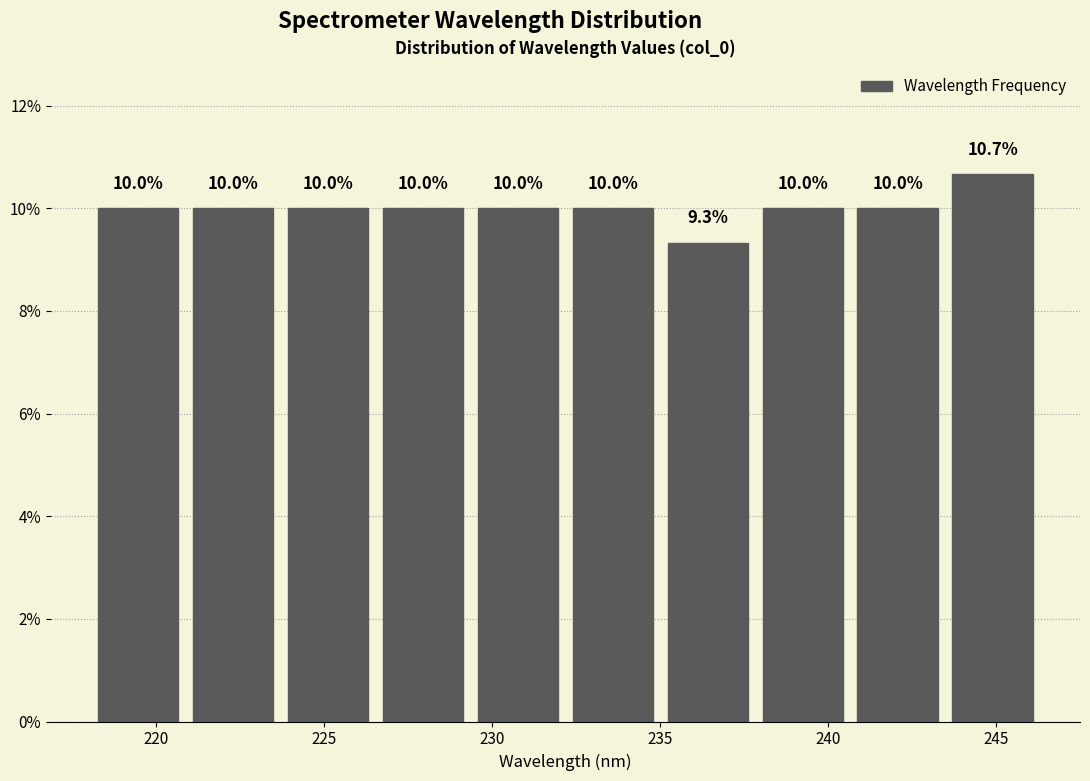

Reading left to right, transcribe this chart: for each bar, give the range it covers on the x-axis and its height. The bar edges are not printed on the chart, so give them approximately, as read against the axis.

218.0 to 221.0: 10.0
221.0 to 223.5: 10.0
223.5 to 226.5: 10.0
226.5 to 229.5: 10.0
229.5 to 232.0: 10.0
232.0 to 235.0: 10.0
235.0 to 238.0: 9.3
238.0 to 240.5: 10.0
240.5 to 243.5: 10.0
243.5 to 246.5: 10.7